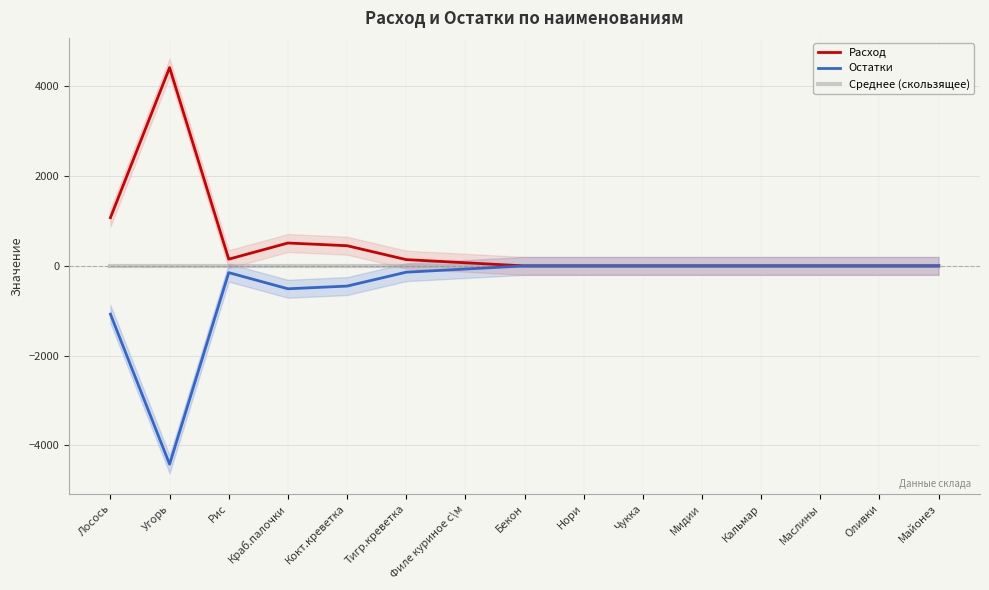

Which series has the largest total across all categories?

Расход